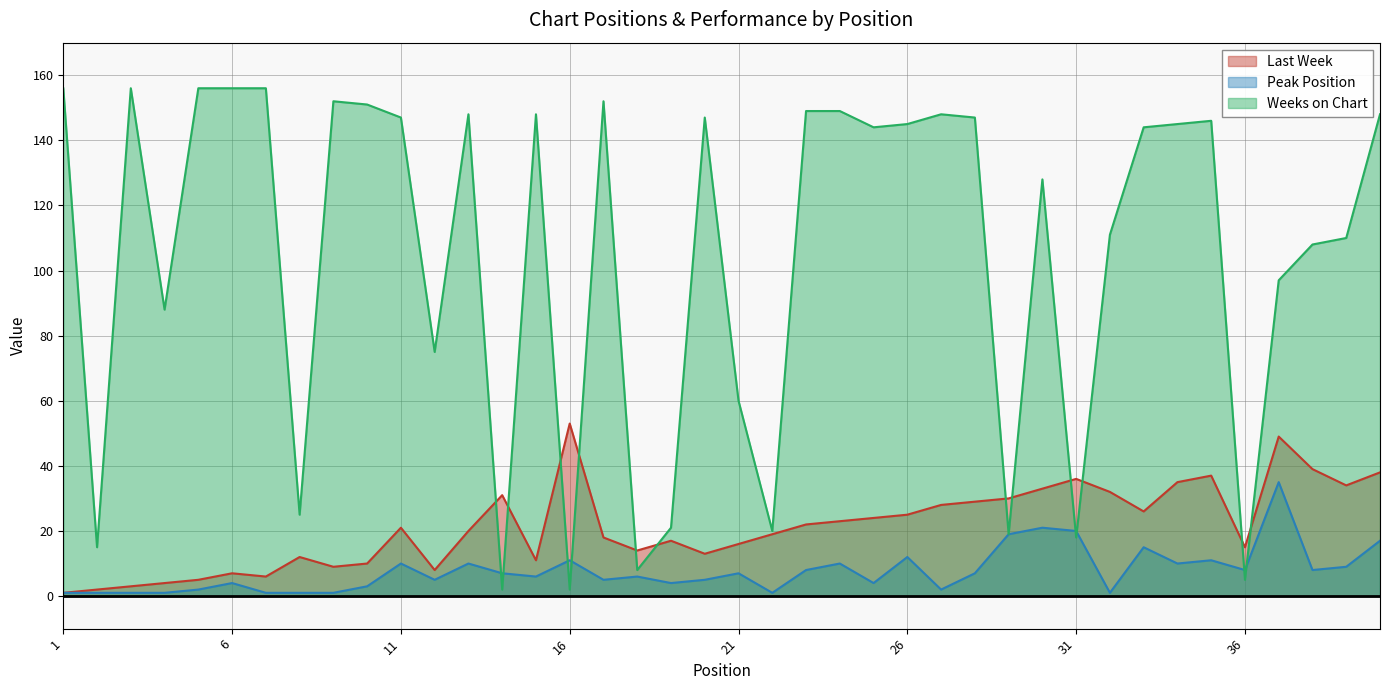

What is the sum of the Peak Position values at 17 and 32?

6